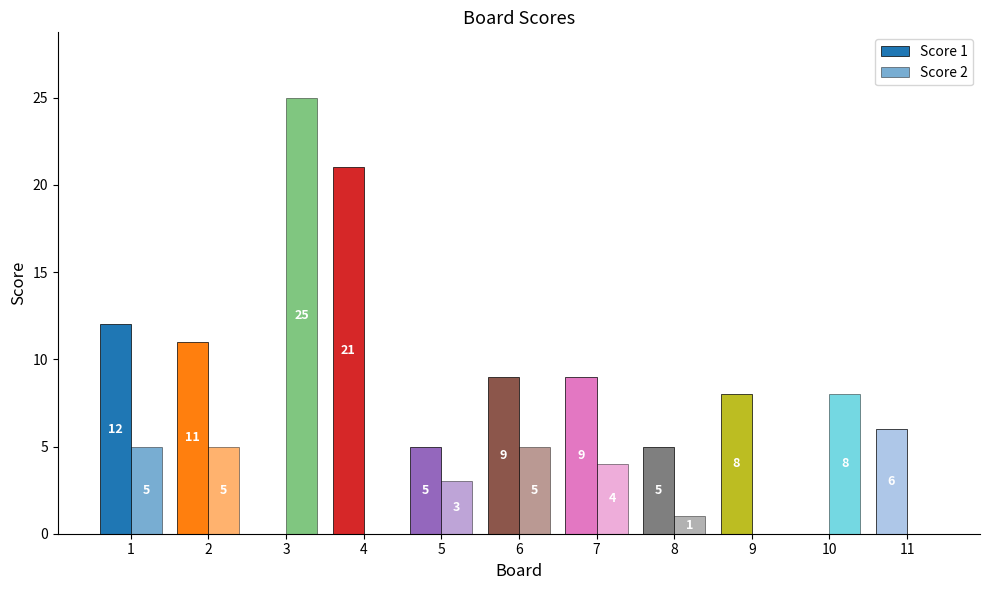

At which category is the sum across all series the highest?

3